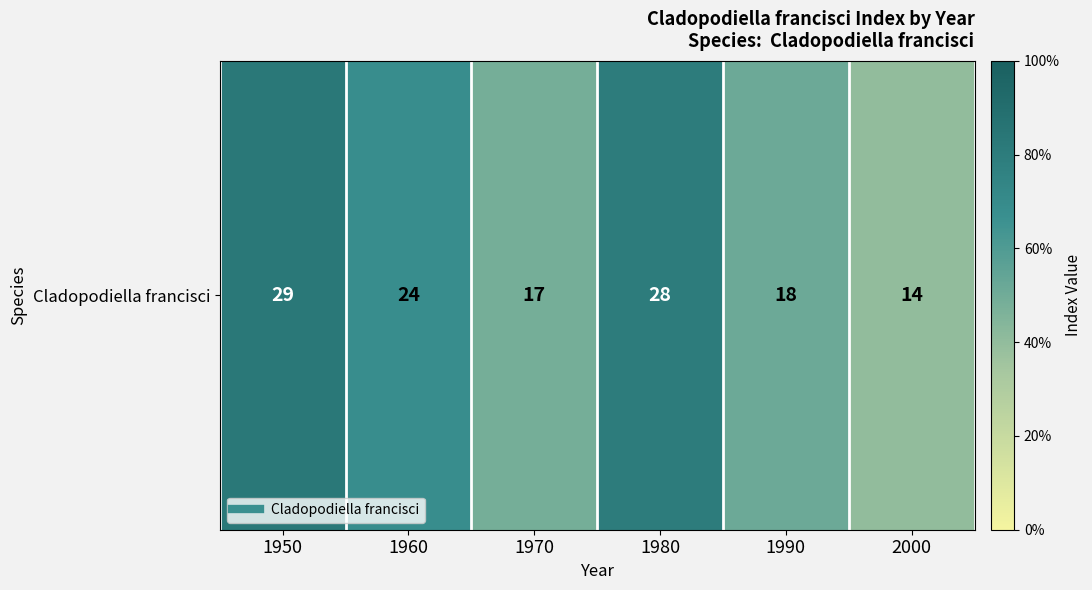

How many data points are less than 24?

3